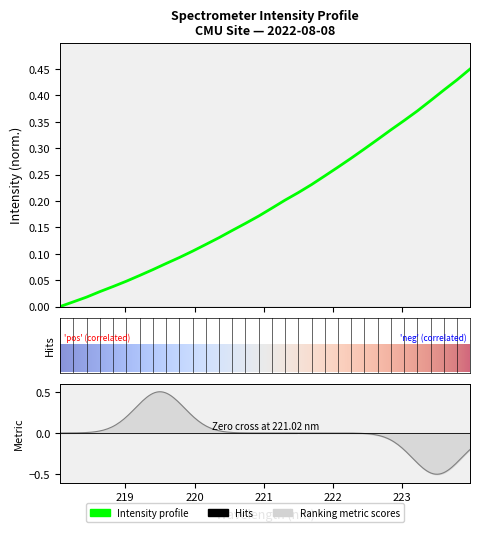

How many lines are shown in the chart?

1